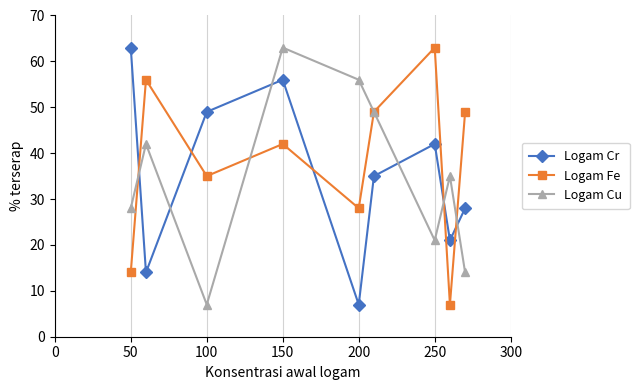

What is the value of the Logam Cu point at the 9th from the left?

14